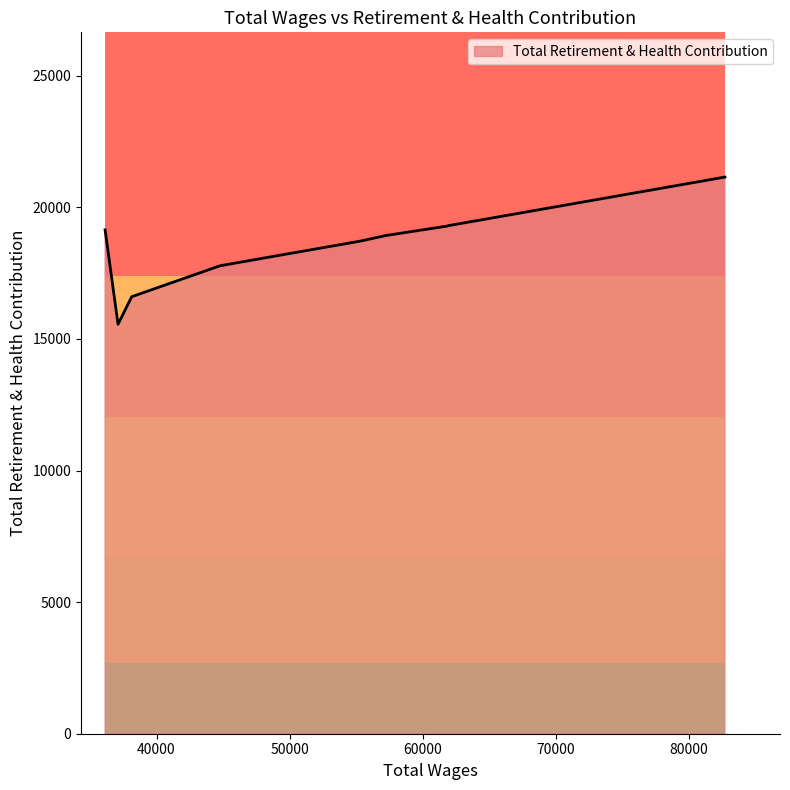

What is the difference between the values at 80193.0 and 80556.0?

32